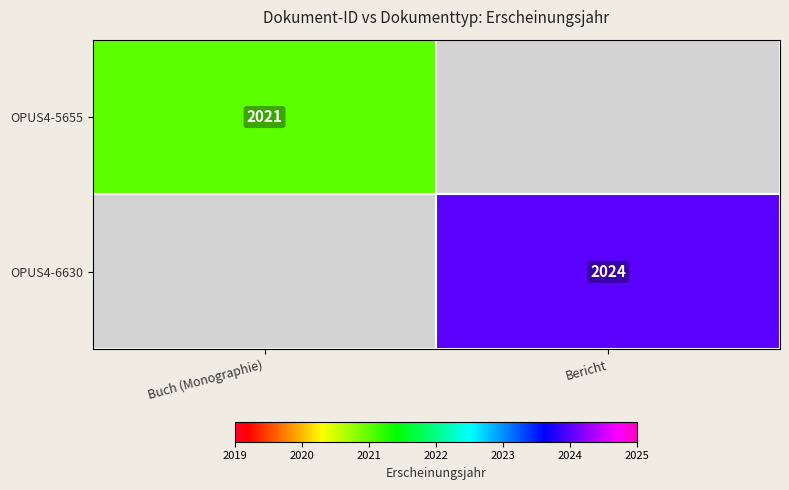

The value of OPUS4-5655 at Buch (Monographie) is 1104.7. True or false?

False